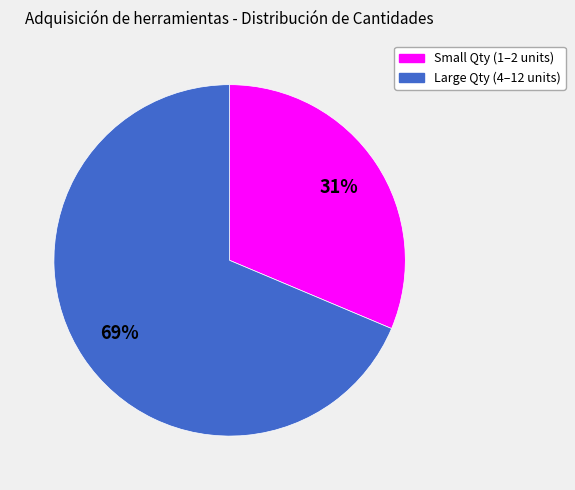

To the nearest percent, what is the average slice percentage?

50%